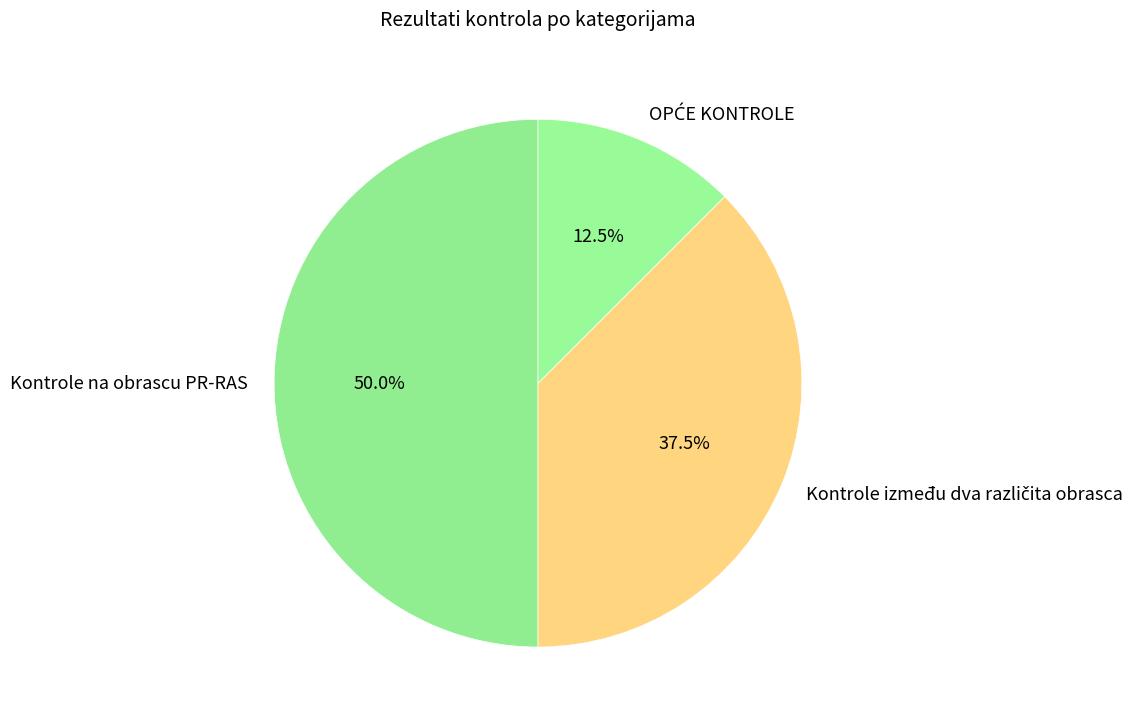

What portion of the pie excludes Kontrole na obrascu PR-RAS?

50.0%